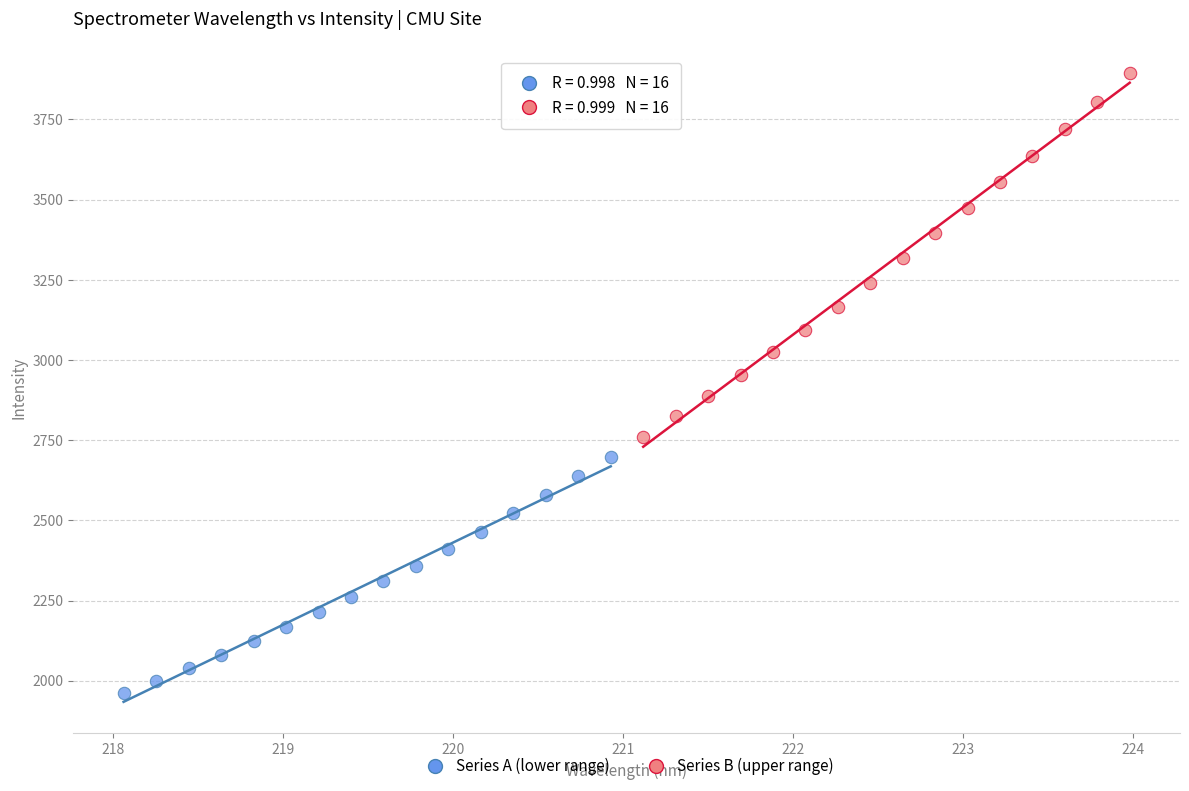

Which series has the largest Y range (max minus min)?

Series B (upper range)